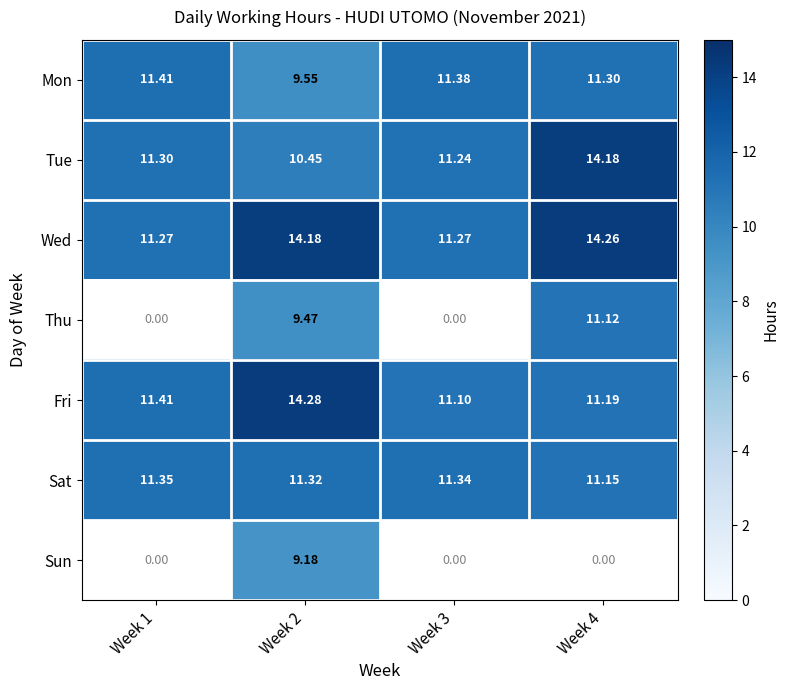

At Week 2, list the series in order from smallest to largest.

Sun, Thu, Mon, Tue, Sat, Wed, Fri